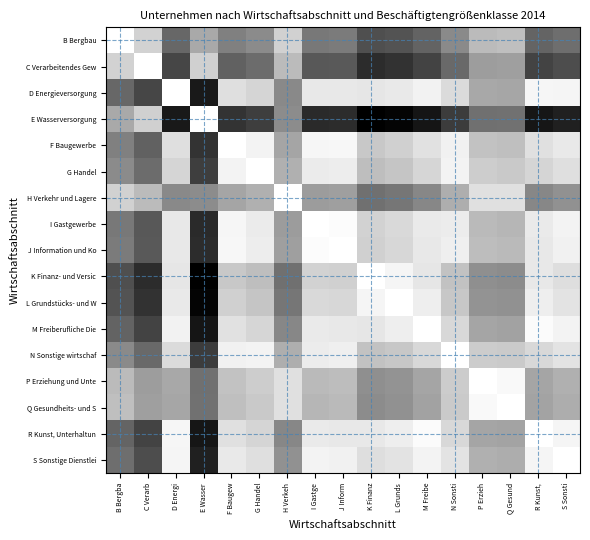

Reading left to right, extract all data points from this chart.

B Bergbau: B Bergba=1.0	C Verarb=0.8	D Energi=0.4	E Wasser=0.7	F Baugew=0.5	G Handel=0.5	H Verkeh=0.8	I Gastge=0.5	J Inform=0.5	K Finanz=0.3	L Grunds=0.3	M Freibe=0.4	N Sonsti=0.5	P Erzieh=0.7	Q Gesund=0.7	R Kunst,=0.4	S Sonsti=0.4
C Verarbeitendes Gew: B Bergba=0.8	C Verarb=1.0	D Energi=0.3	E Wasser=0.8	F Baugew=0.4	G Handel=0.4	H Verkeh=0.7	I Gastge=0.3	J Inform=0.4	K Finanz=0.2	L Grunds=0.2	M Freibe=0.3	N Sonsti=0.4	P Erzieh=0.6	Q Gesund=0.6	R Kunst,=0.3	S Sonsti=0.3
D Energieversorgung: B Bergba=0.4	C Verarb=0.3	D Energi=1.0	E Wasser=0.1	F Baugew=0.9	G Handel=0.8	H Verkeh=0.5	I Gastge=0.9	J Inform=0.9	K Finanz=0.9	L Grunds=0.9	M Freibe=0.9	N Sonsti=0.9	P Erzieh=0.7	Q Gesund=0.7	R Kunst,=1.0	S Sonsti=1.0
E Wasserversorgung: B Bergba=0.7	C Verarb=0.8	D Energi=0.1	E Wasser=1.0	F Baugew=0.2	G Handel=0.2	H Verkeh=0.6	I Gastge=0.2	J Inform=0.2	K Finanz=0.0	L Grunds=0.0	M Freibe=0.1	N Sonsti=0.2	P Erzieh=0.4	Q Gesund=0.4	R Kunst,=0.1	S Sonsti=0.1
F Baugewerbe: B Bergba=0.5	C Verarb=0.4	D Energi=0.9	E Wasser=0.2	F Baugew=1.0	G Handel=1.0	H Verkeh=0.6	I Gastge=1.0	J Inform=1.0	K Finanz=0.8	L Grunds=0.8	M Freibe=0.9	N Sonsti=0.9	P Erzieh=0.8	Q Gesund=0.7	R Kunst,=0.9	S Sonsti=0.9
G Handel: B Bergba=0.5	C Verarb=0.4	D Energi=0.8	E Wasser=0.2	F Baugew=1.0	G Handel=1.0	H Verkeh=0.7	I Gastge=0.9	J Inform=0.9	K Finanz=0.7	L Grunds=0.8	M Freibe=0.8	N Sonsti=1.0	P Erzieh=0.8	Q Gesund=0.8	R Kunst,=0.8	S Sonsti=0.9
H Verkehr und Lagere: B Bergba=0.8	C Verarb=0.7	D Energi=0.5	E Wasser=0.6	F Baugew=0.6	G Handel=0.7	H Verkeh=1.0	I Gastge=0.6	J Inform=0.6	K Finanz=0.4	L Grunds=0.5	M Freibe=0.5	N Sonsti=0.7	P Erzieh=0.9	Q Gesund=0.9	R Kunst,=0.5	S Sonsti=0.6
I Gastgewerbe: B Bergba=0.5	C Verarb=0.3	D Energi=0.9	E Wasser=0.2	F Baugew=1.0	G Handel=0.9	H Verkeh=0.6	I Gastge=1.0	J Inform=1.0	K Finanz=0.8	L Grunds=0.9	M Freibe=0.9	N Sonsti=0.9	P Erzieh=0.7	Q Gesund=0.7	R Kunst,=0.9	S Sonsti=1.0
J Information und Ko: B Bergba=0.5	C Verarb=0.4	D Energi=0.9	E Wasser=0.2	F Baugew=1.0	G Handel=0.9	H Verkeh=0.6	I Gastge=1.0	J Inform=1.0	K Finanz=0.8	L Grunds=0.8	M Freibe=0.9	N Sonsti=0.9	P Erzieh=0.7	Q Gesund=0.7	R Kunst,=0.9	S Sonsti=0.9
K Finanz- und Versic: B Bergba=0.3	C Verarb=0.2	D Energi=0.9	E Wasser=0.0	F Baugew=0.8	G Handel=0.7	H Verkeh=0.4	I Gastge=0.8	J Inform=0.8	K Finanz=1.0	L Grunds=1.0	M Freibe=0.9	N Sonsti=0.8	P Erzieh=0.6	Q Gesund=0.6	R Kunst,=0.9	S Sonsti=0.9
L Grundstücks- und W: B Bergba=0.3	C Verarb=0.2	D Energi=0.9	E Wasser=0.0	F Baugew=0.8	G Handel=0.8	H Verkeh=0.5	I Gastge=0.9	J Inform=0.8	K Finanz=1.0	L Grunds=1.0	M Freibe=0.9	N Sonsti=0.8	P Erzieh=0.6	Q Gesund=0.6	R Kunst,=0.9	S Sonsti=0.9
M Freiberufliche Die: B Bergba=0.4	C Verarb=0.3	D Energi=0.9	E Wasser=0.1	F Baugew=0.9	G Handel=0.8	H Verkeh=0.5	I Gastge=0.9	J Inform=0.9	K Finanz=0.9	L Grunds=0.9	M Freibe=1.0	N Sonsti=0.8	P Erzieh=0.6	Q Gesund=0.6	R Kunst,=1.0	S Sonsti=1.0
N Sonstige wirtschaf: B Bergba=0.5	C Verarb=0.4	D Energi=0.9	E Wasser=0.2	F Baugew=0.9	G Handel=1.0	H Verkeh=0.7	I Gastge=0.9	J Inform=0.9	K Finanz=0.8	L Grunds=0.8	M Freibe=0.8	N Sonsti=1.0	P Erzieh=0.8	Q Gesund=0.8	R Kunst,=0.8	S Sonsti=0.9
P Erziehung und Unte: B Bergba=0.7	C Verarb=0.6	D Energi=0.7	E Wasser=0.4	F Baugew=0.8	G Handel=0.8	H Verkeh=0.9	I Gastge=0.7	J Inform=0.7	K Finanz=0.6	L Grunds=0.6	M Freibe=0.6	N Sonsti=0.8	P Erzieh=1.0	Q Gesund=1.0	R Kunst,=0.6	S Sonsti=0.7
Q Gesundheits- und S: B Bergba=0.7	C Verarb=0.6	D Energi=0.7	E Wasser=0.4	F Baugew=0.7	G Handel=0.8	H Verkeh=0.9	I Gastge=0.7	J Inform=0.7	K Finanz=0.6	L Grunds=0.6	M Freibe=0.6	N Sonsti=0.8	P Erzieh=1.0	Q Gesund=1.0	R Kunst,=0.6	S Sonsti=0.7
R Kunst, Unterhaltun: B Bergba=0.4	C Verarb=0.3	D Energi=1.0	E Wasser=0.1	F Baugew=0.9	G Handel=0.8	H Verkeh=0.5	I Gastge=0.9	J Inform=0.9	K Finanz=0.9	L Grunds=0.9	M Freibe=1.0	N Sonsti=0.8	P Erzieh=0.6	Q Gesund=0.6	R Kunst,=1.0	S Sonsti=1.0
S Sonstige Dienstlei: B Bergba=0.4	C Verarb=0.3	D Energi=1.0	E Wasser=0.1	F Baugew=0.9	G Handel=0.9	H Verkeh=0.6	I Gastge=1.0	J Inform=0.9	K Finanz=0.9	L Grunds=0.9	M Freibe=1.0	N Sonsti=0.9	P Erzieh=0.7	Q Gesund=0.7	R Kunst,=1.0	S Sonsti=1.0